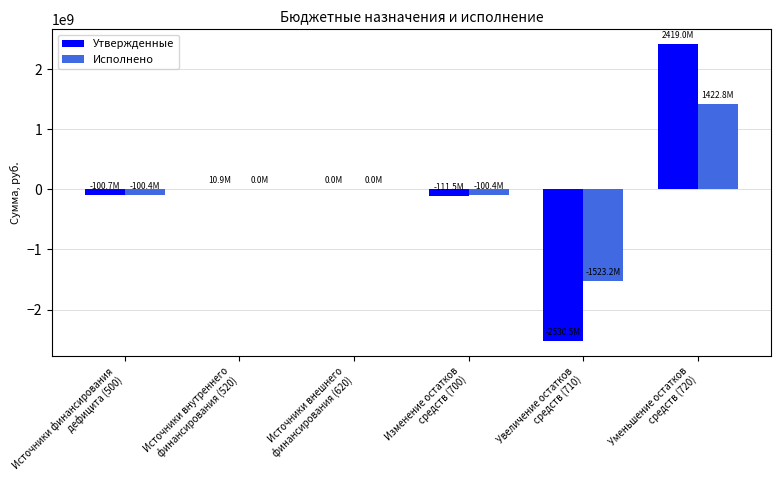

How many data points does each series have?

6